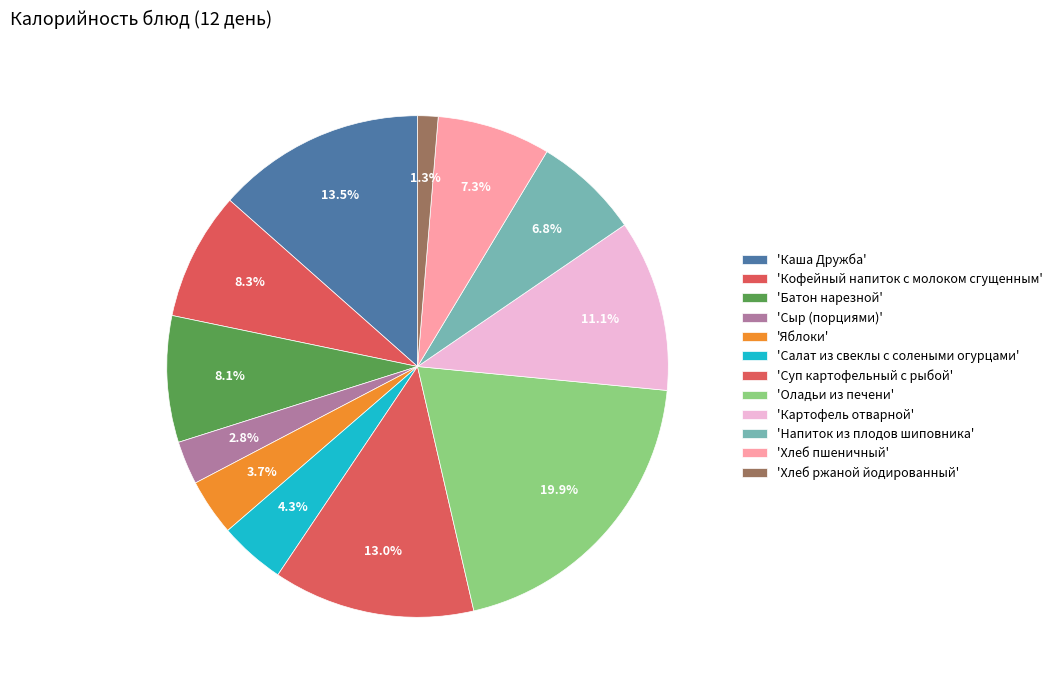

How many slices are in this pie chart?

12